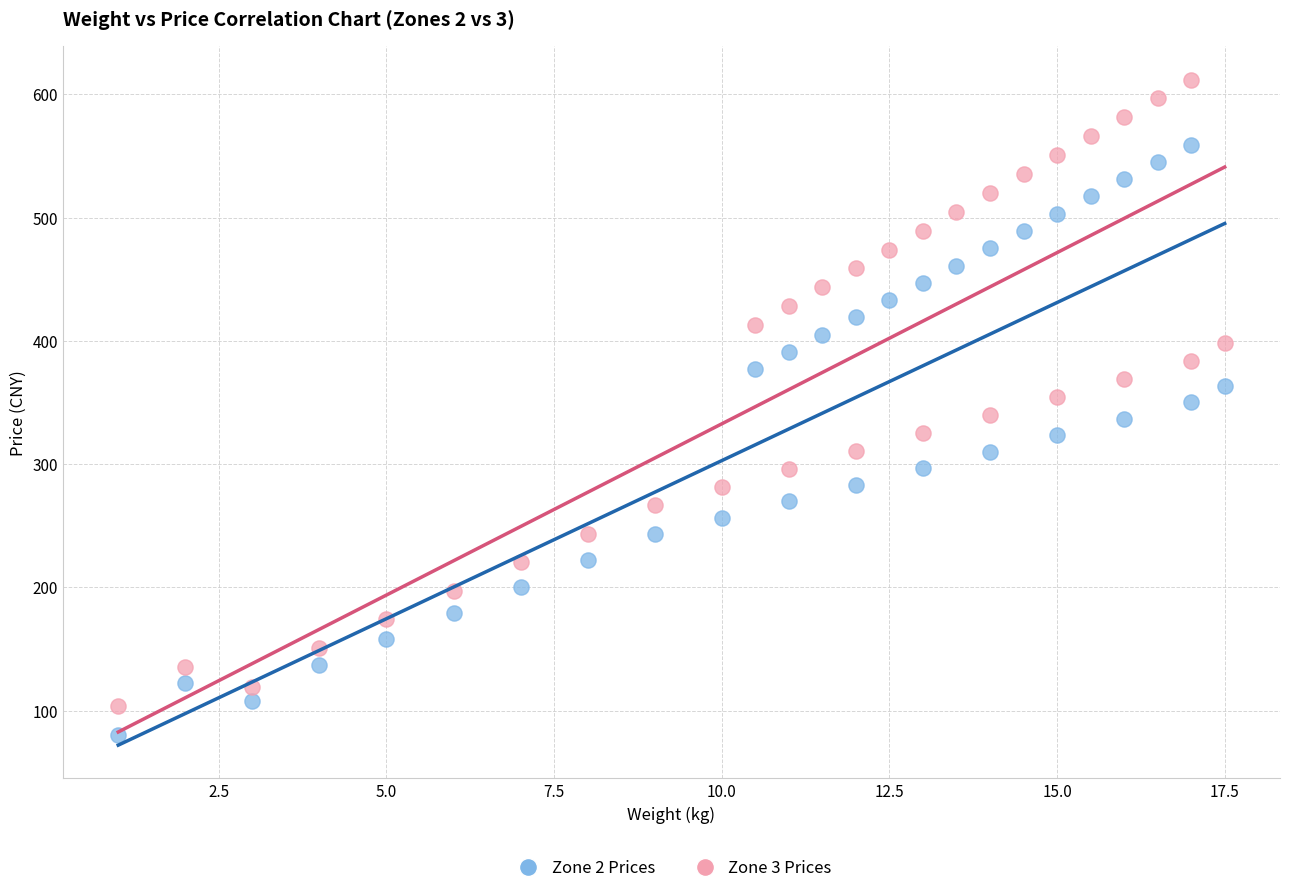

Which series contains the highest Y value?

Zone 3 Prices